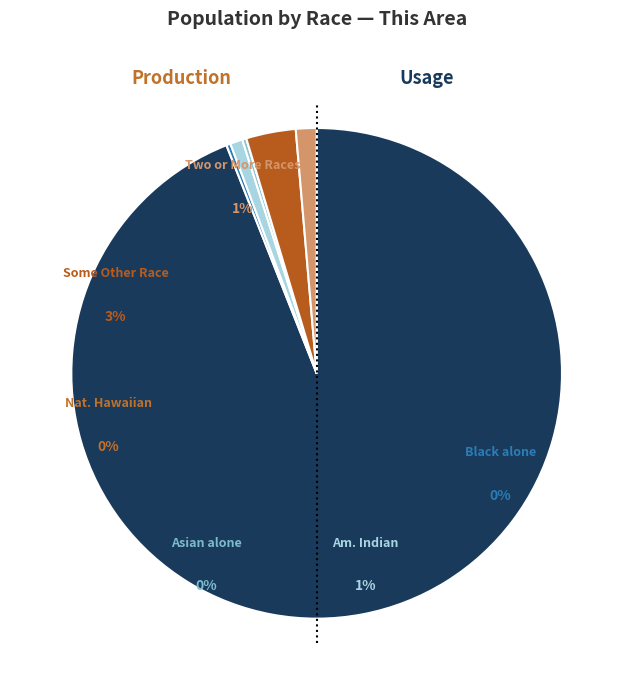

Is there a majority slice in this chart?

Yes